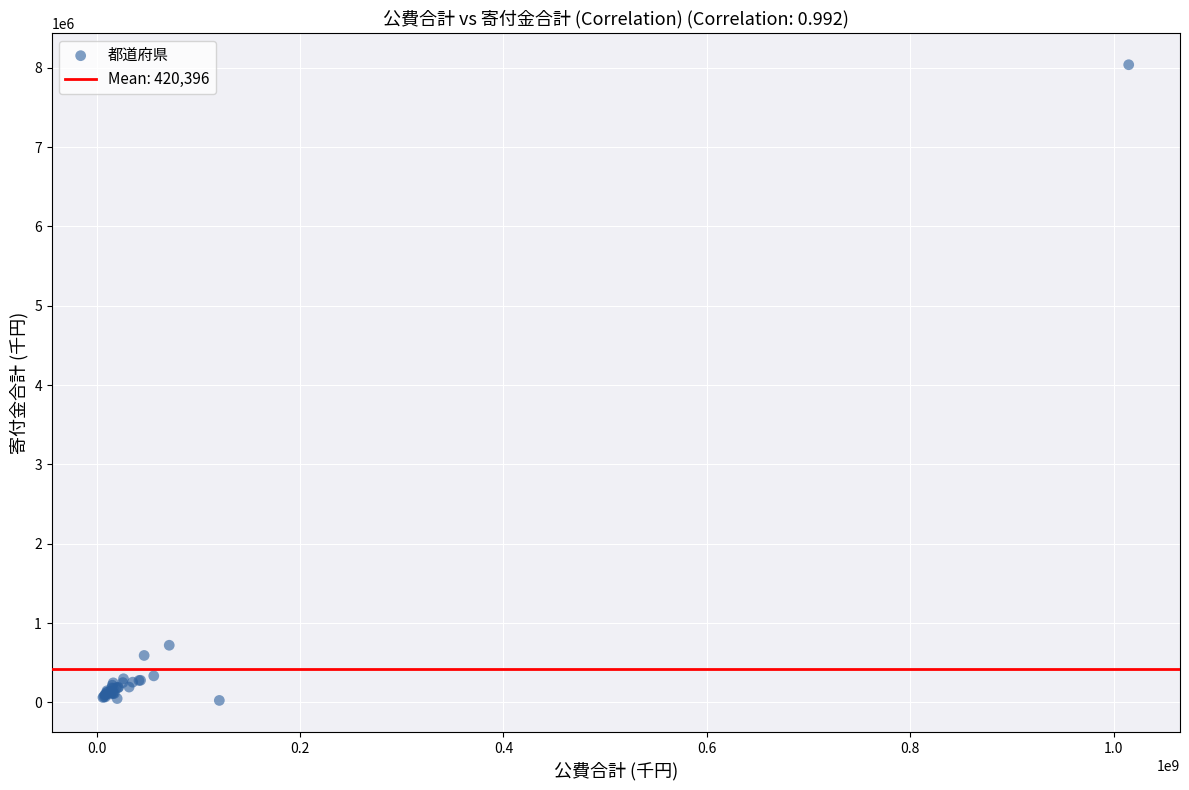

What Y value in the scatter plot is closest to 4031473?

720103